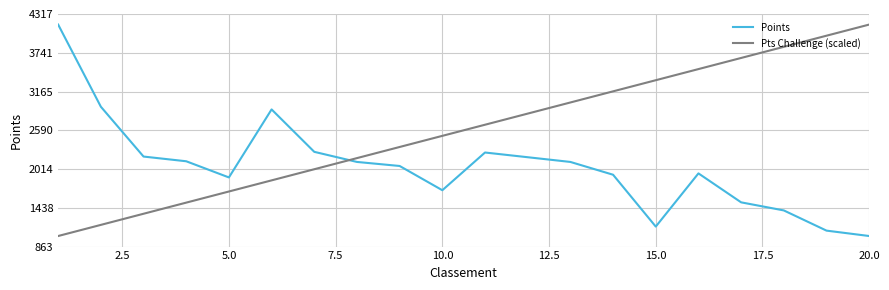

What is the smallest value displayed?

1020.0